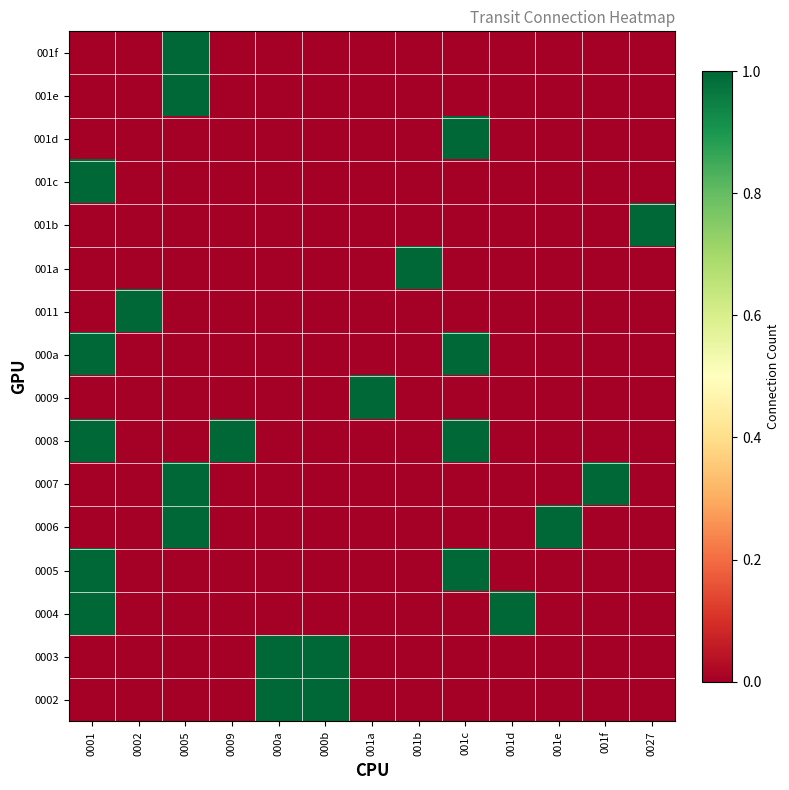

Between 001b and 001c, which is larger?

001b